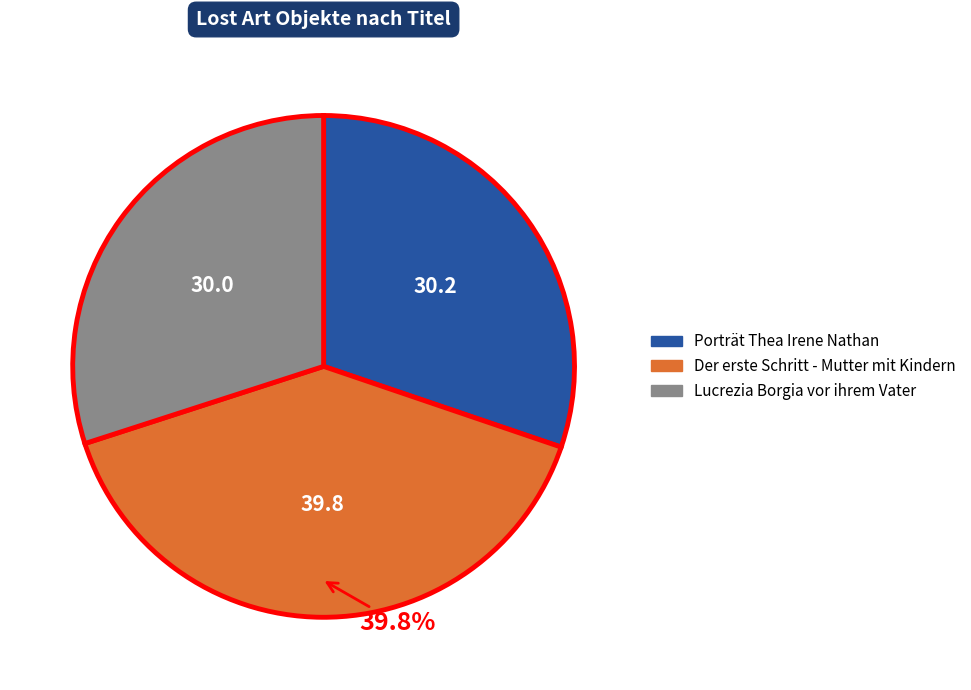

Is the sum of Der erste Schritt - Mutter mit Kindern and Lucrezia Borgia vor ihrem Vater greater than half?

Yes